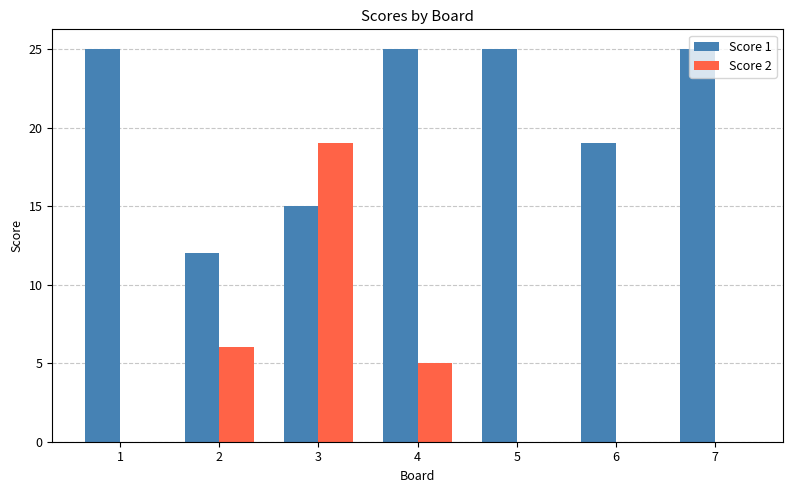

True or false: Score 2 has a value of 0 at 6.

True